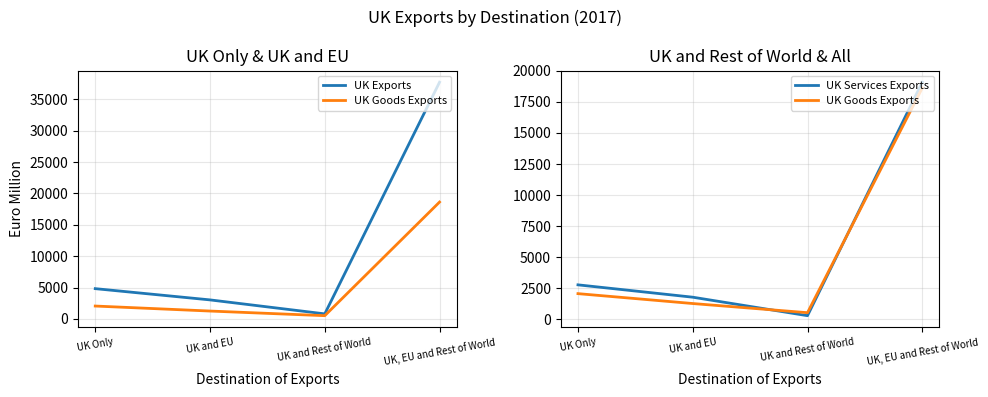

True or false: UK Services Exports has more than 2 interior local peaks.

False